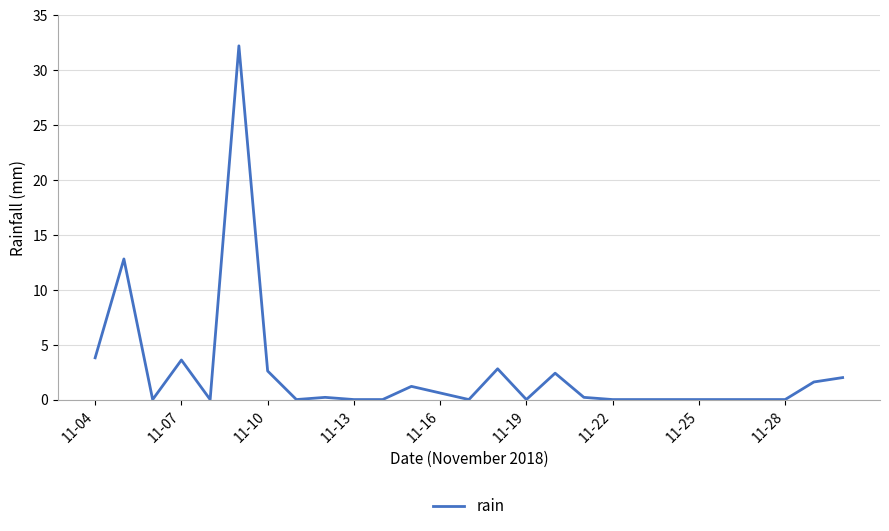

What is the difference between the maximum and minimum values?

32.2